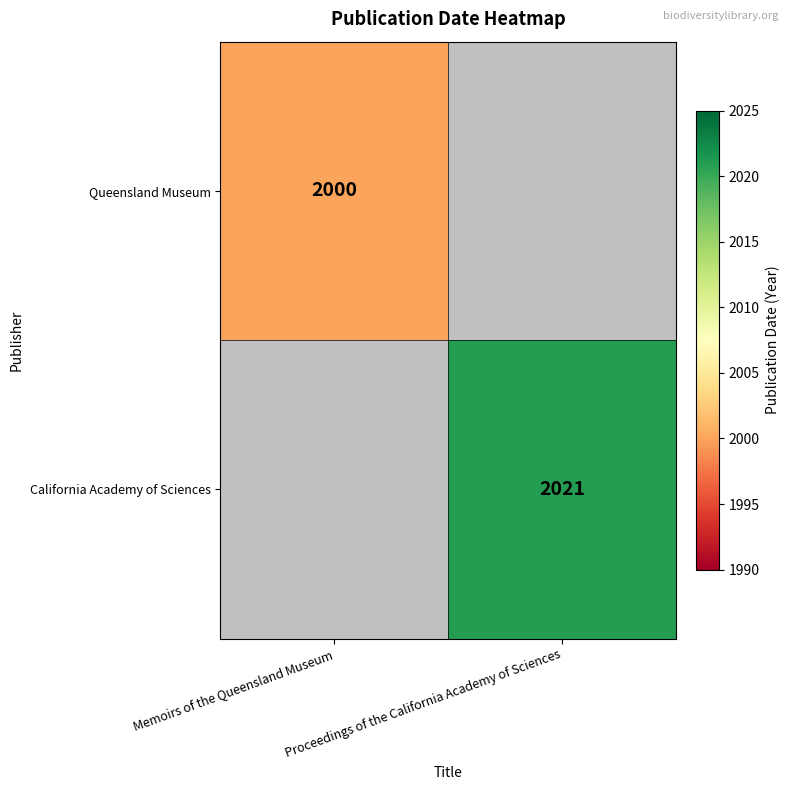

Is the value of Queensland Museum at Memoirs of the Queensland Museum greater than the value of California Academy of Sciences at Proceedings of the California Academy of Sciences?

No